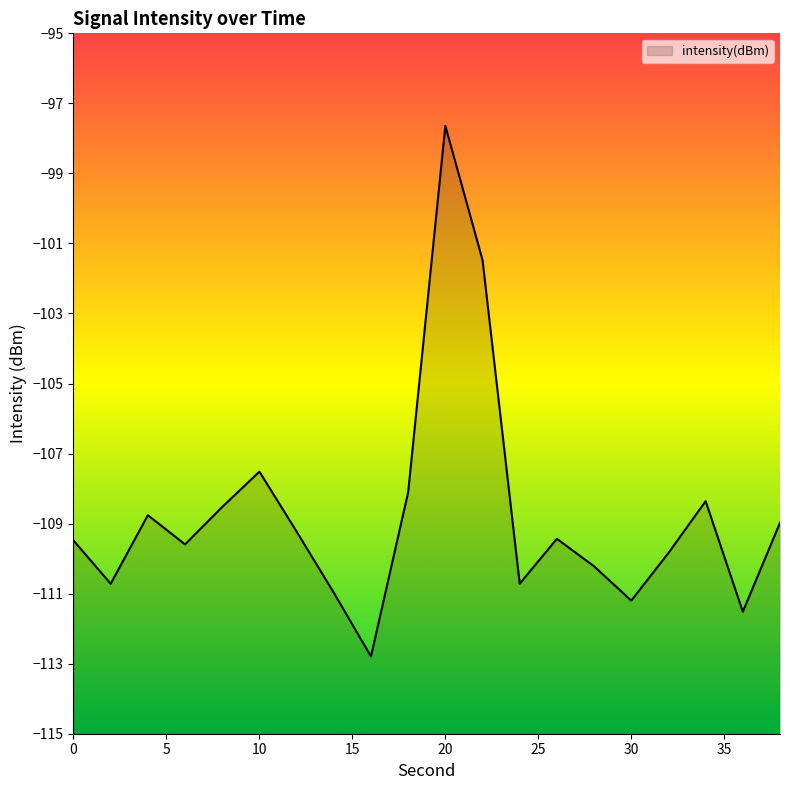

Rank the categories by value from highest to lowest.

20, 22, 10, 18, 34, 8, 4, 38, 12, 26, 0, 6, 32, 28, 24, 2, 14, 30, 36, 16